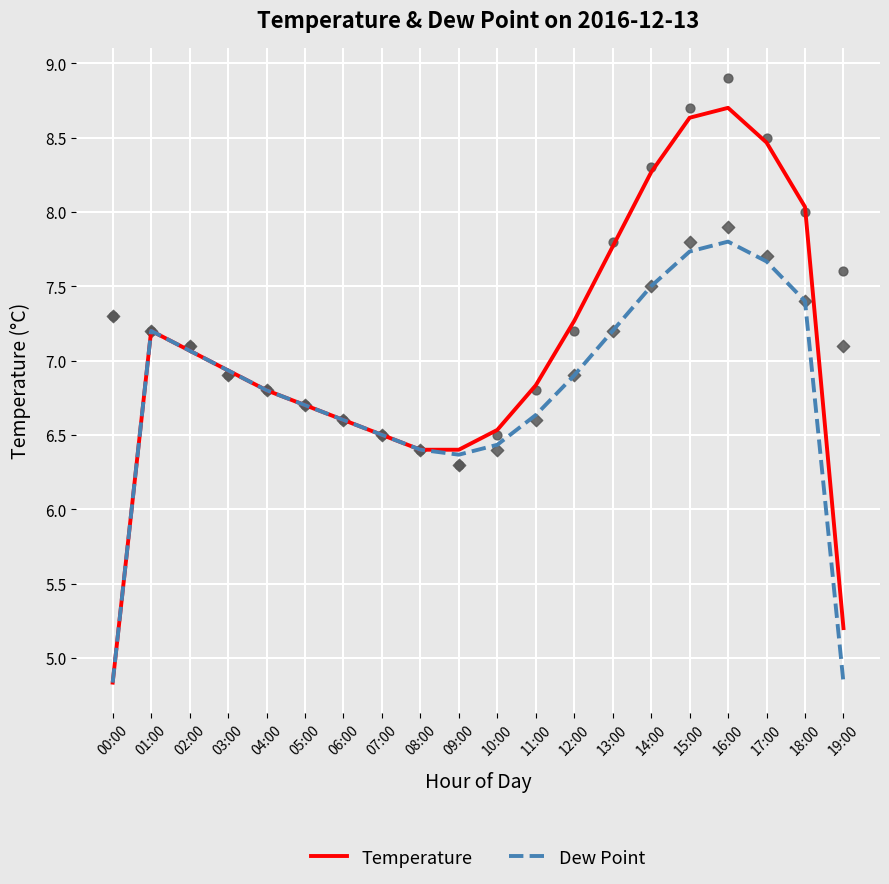

What are all the series names shown in the legend?

Temperature, Dew Point